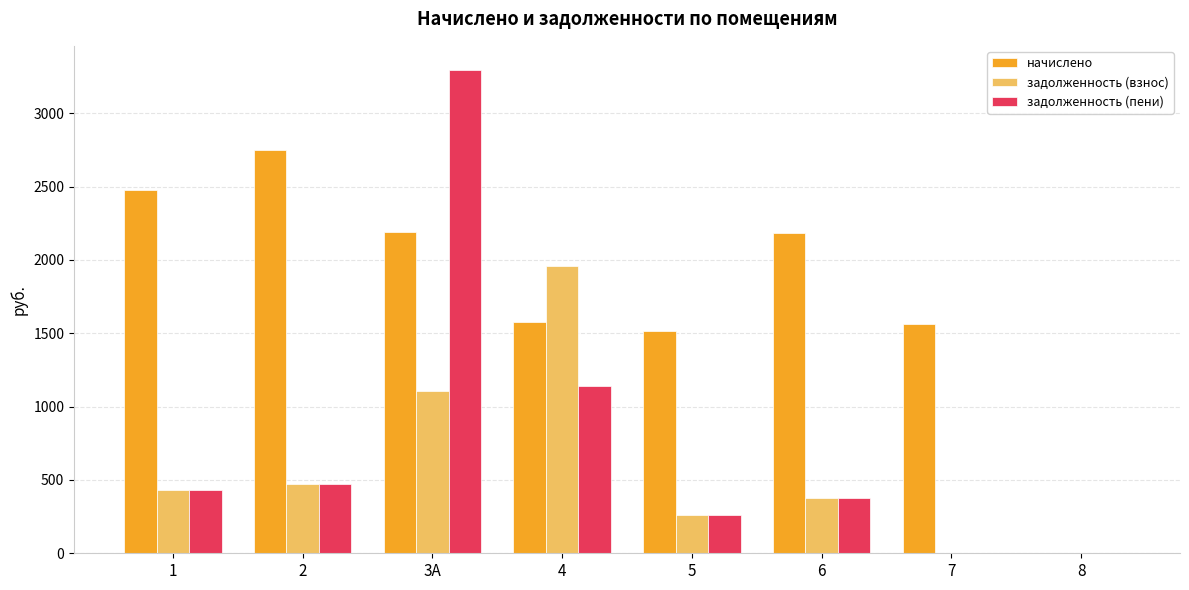

What is the greatest value displayed?

3294.5